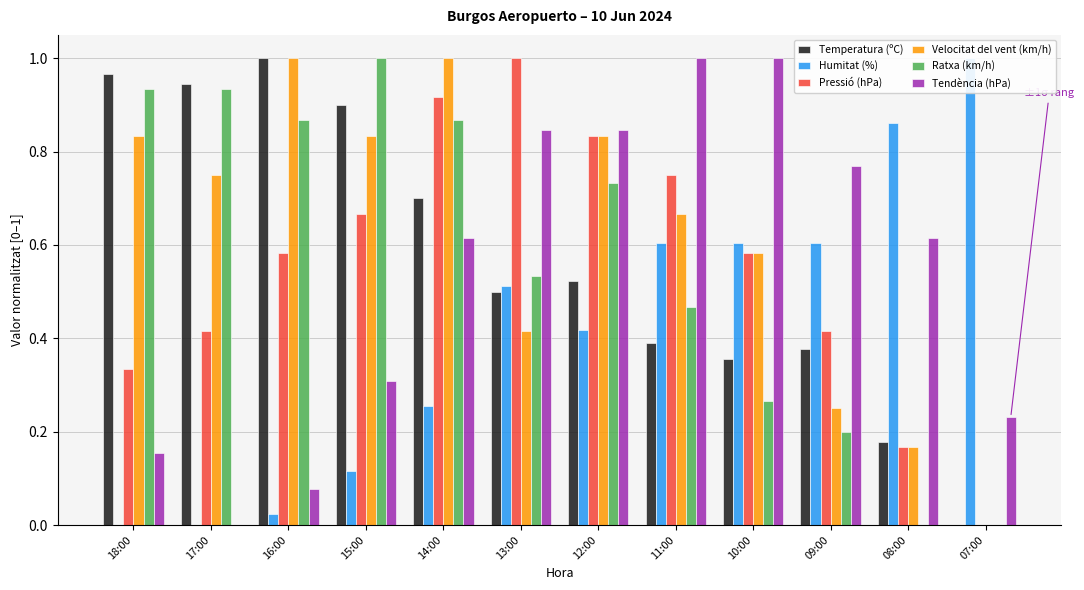

What is the label of the 7th bar from the left?

12:00